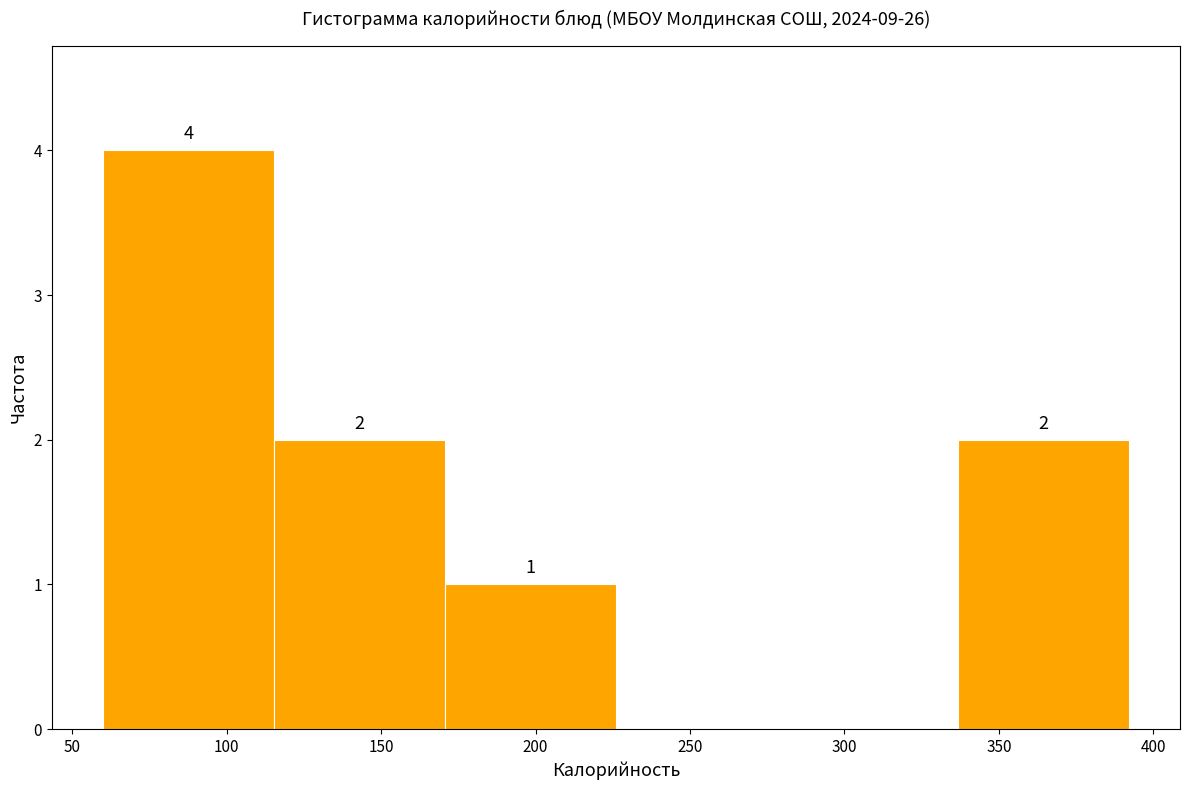

Which range on the x-axis has the tallest bar?

60 to 115